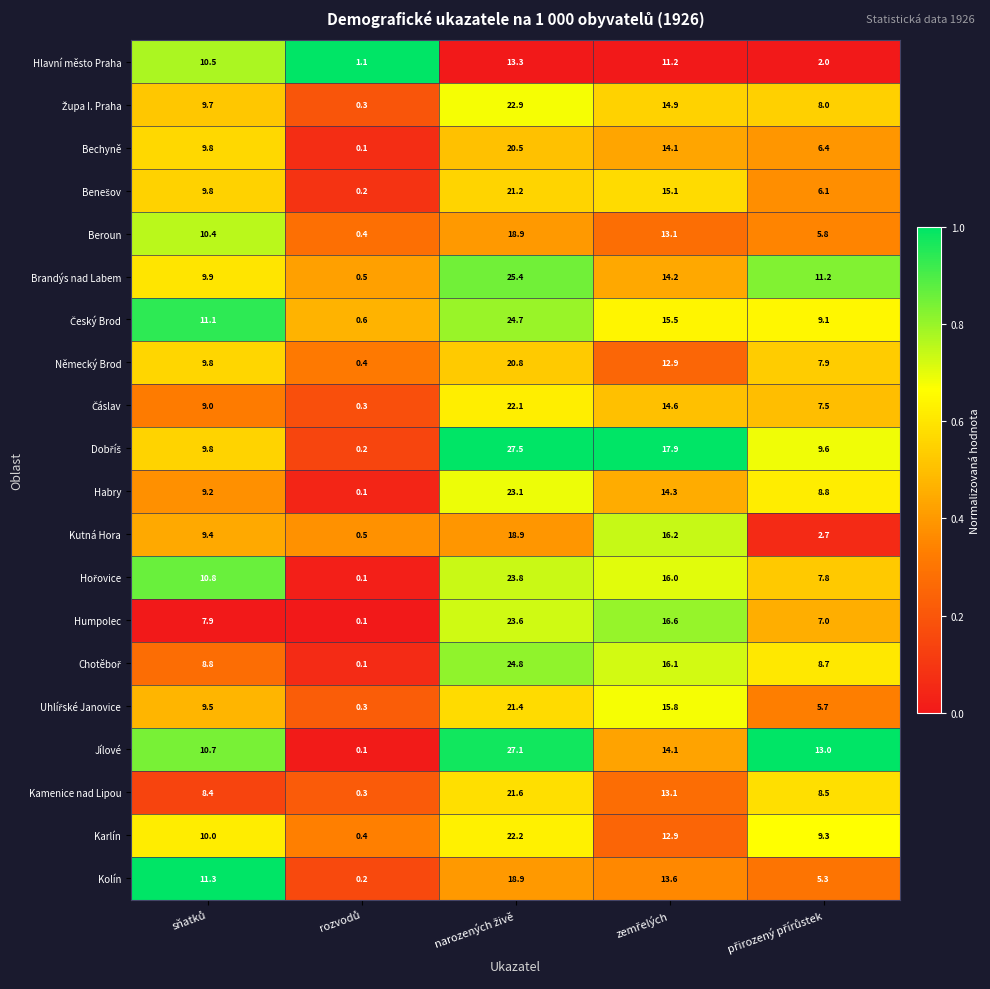

At how many categories does at least one series exceed 3?

4